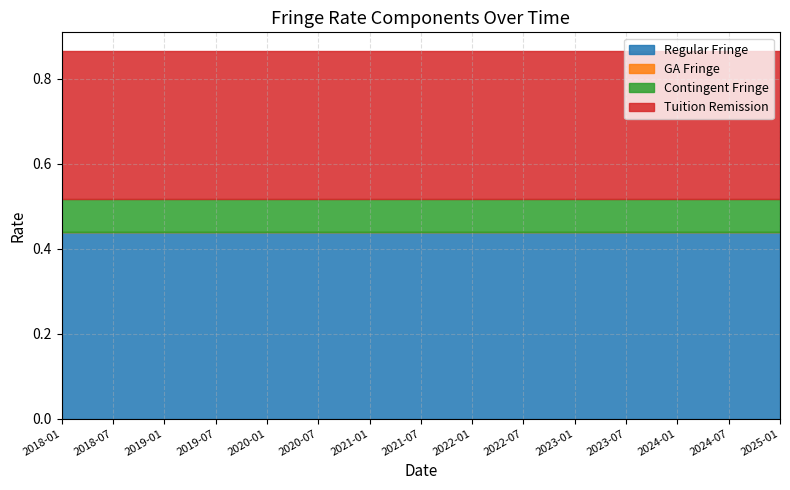

At which category does the chart reach its minimum across all series?

2018-01